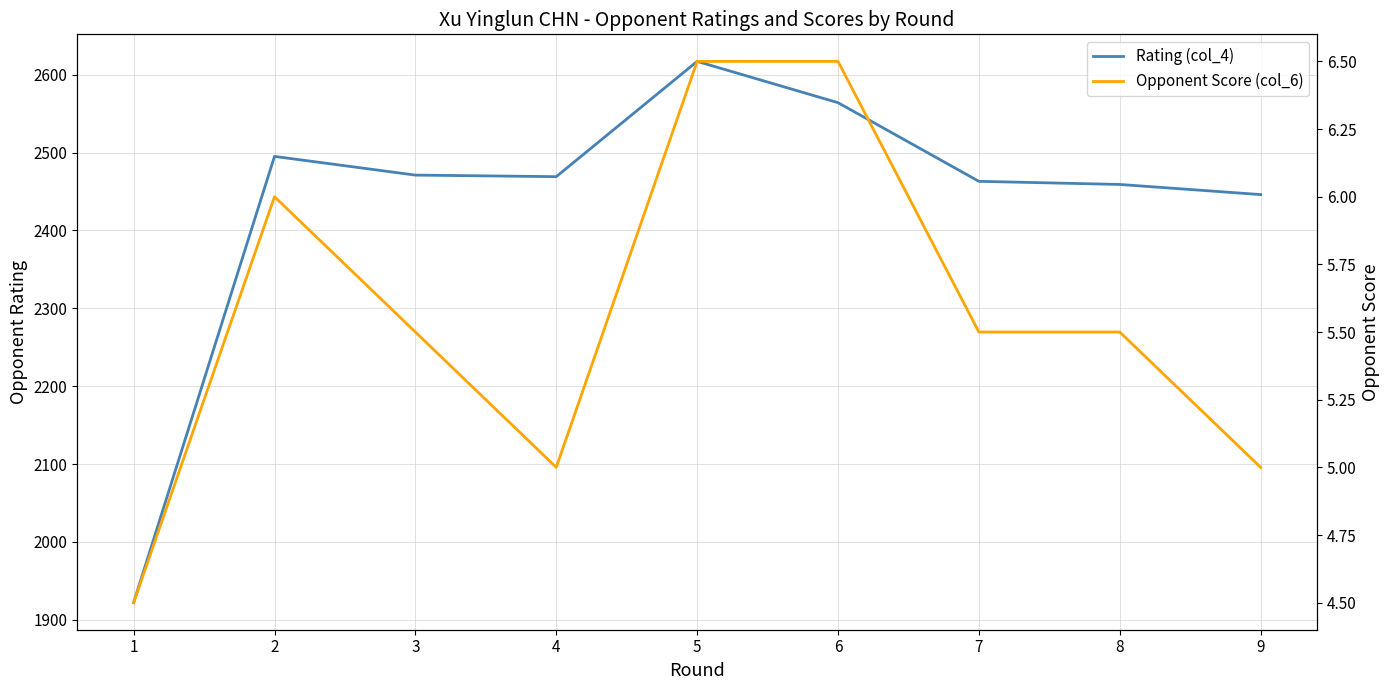

Reading left to right, what are all the values shown in this chart?

Rating (col_4): 1922.0	2495.0	2471.0	2469.0	2617.0	2564.0	2463.0	2459.0	2446.0
Opponent Score (col_6): 4.5	6.0	5.5	5.0	6.5	6.5	5.5	5.5	5.0